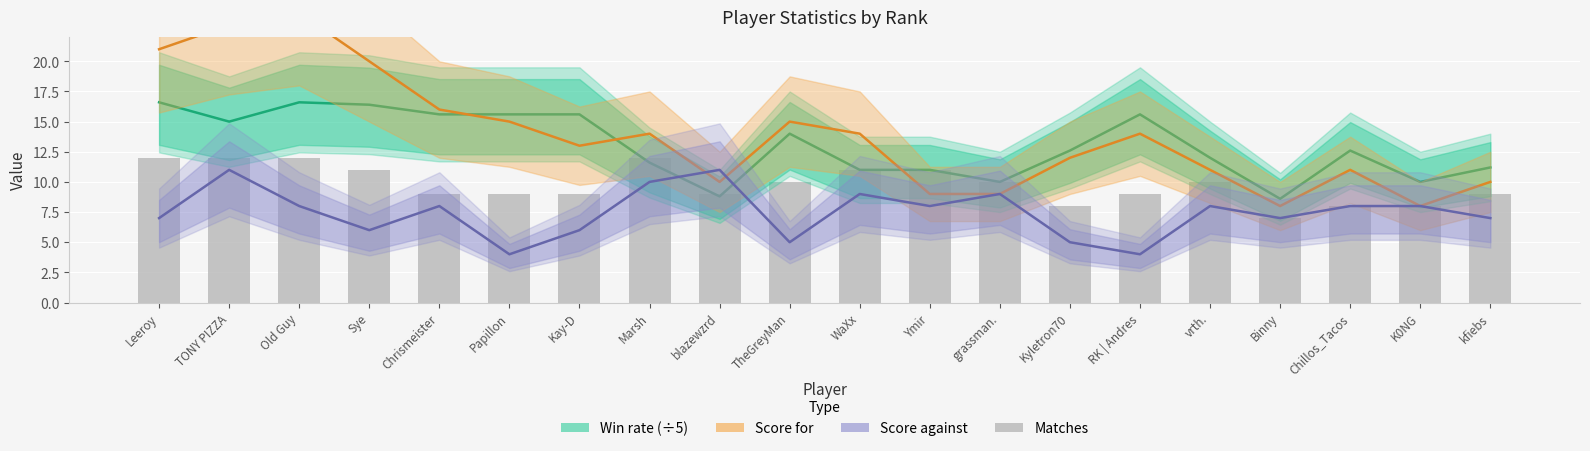

True or false: Score for has a value of 15.0 at Papillon.

True